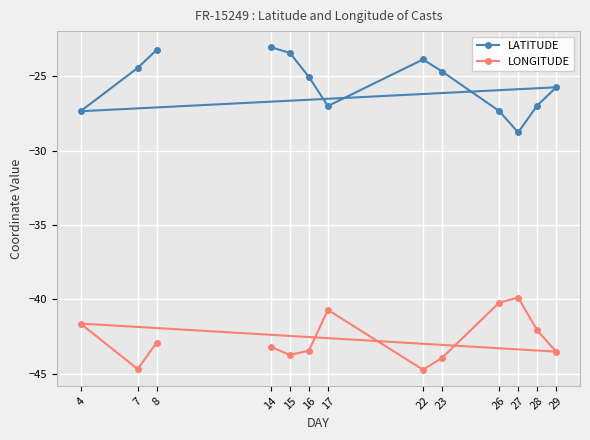

Rank the categories by LONGITUDE value from highest to lowest.

27, 26, 17, 4, 28, 8, 14, 16, 29, 15, 23, 7, 22